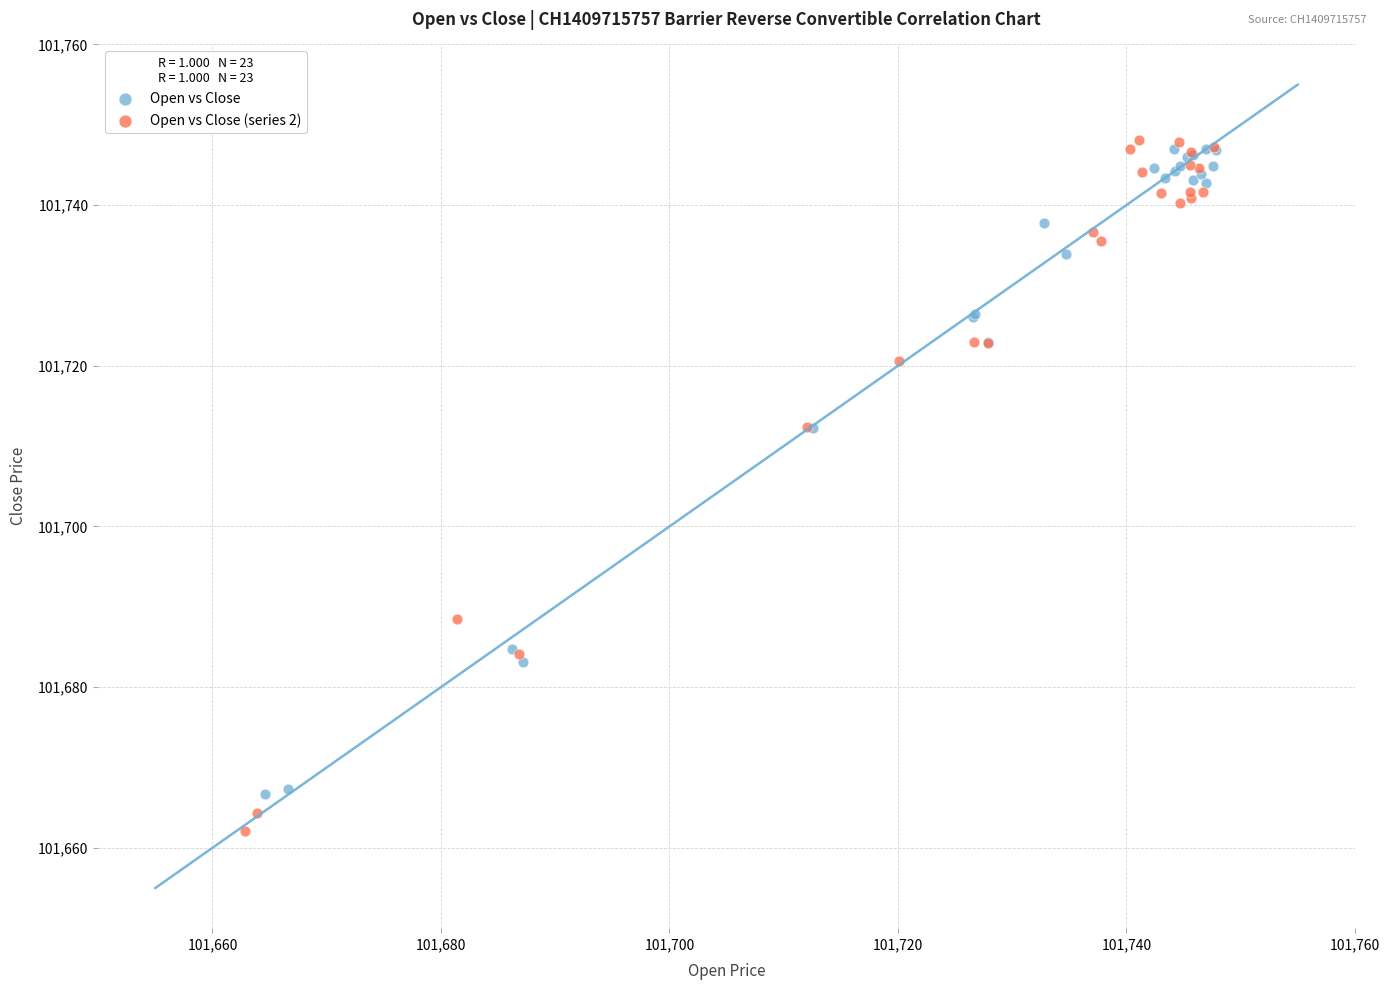

Which series contains the highest Y value?

Open vs Close (series 2)